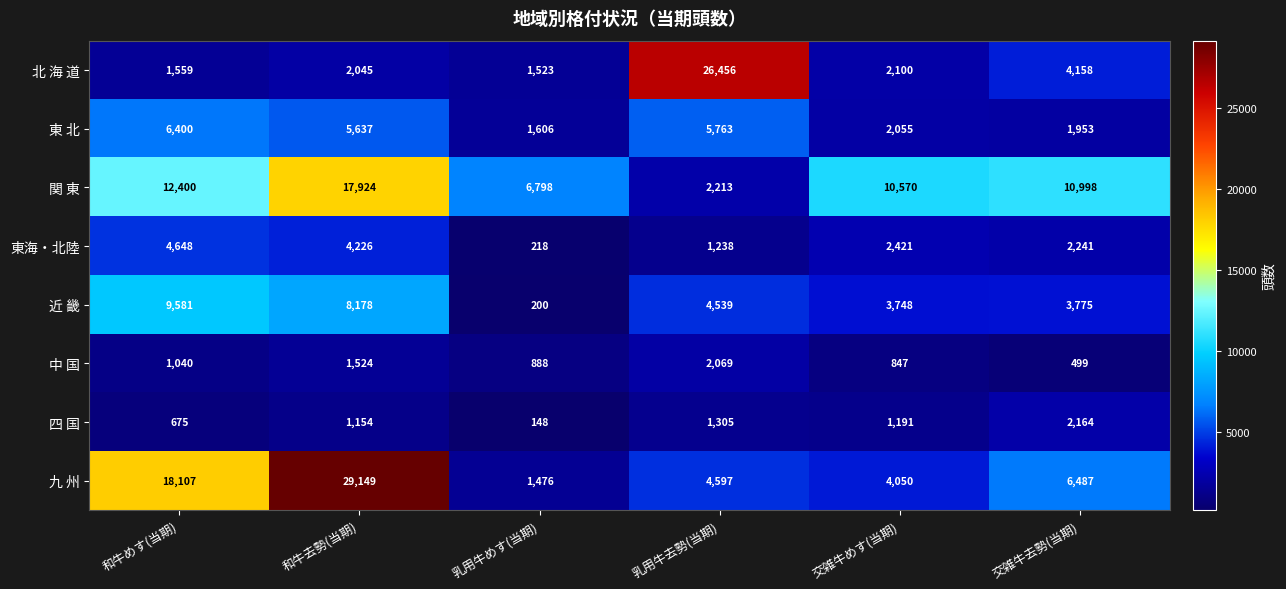

Read the 近 畿 value at 交雑牛去勢(当期), to the nearest 50.

3800